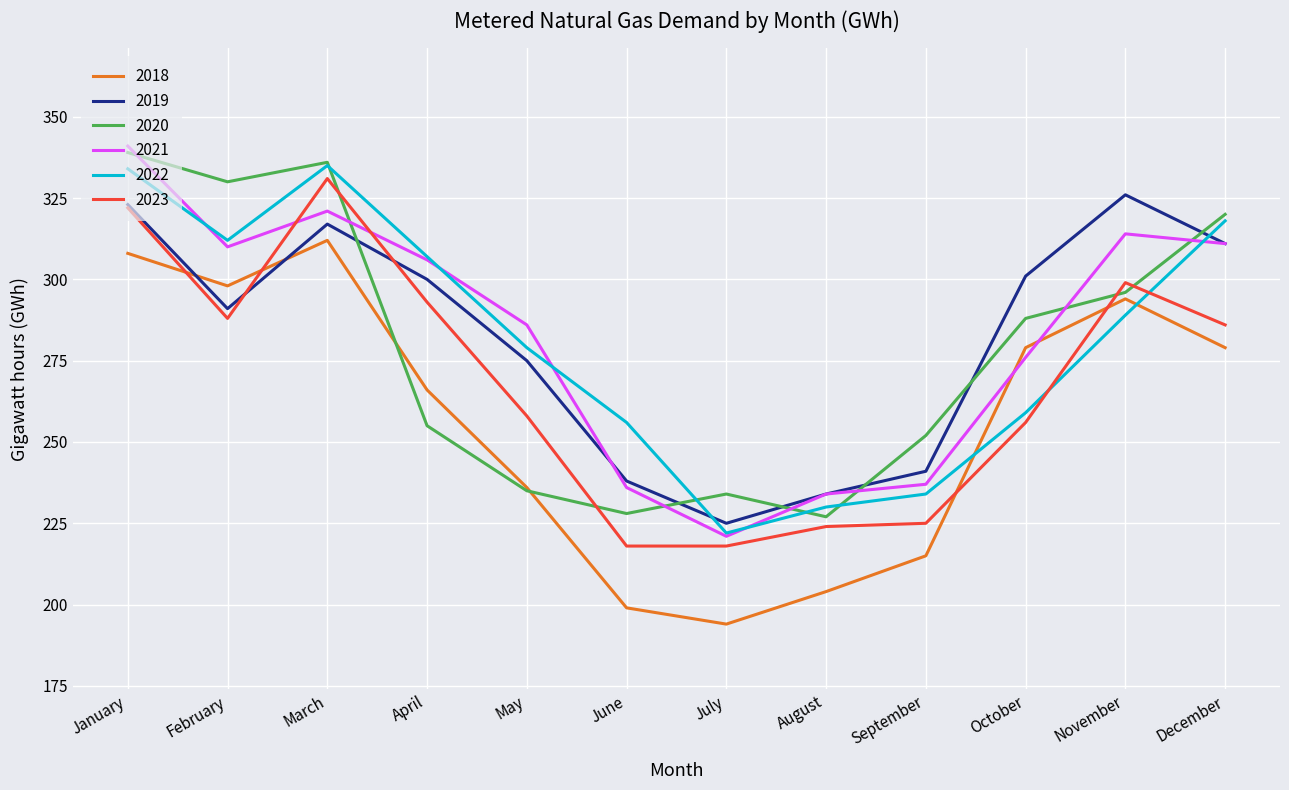

In 2023, how many points are higher than both neighbors (excluding endpoints)?

2